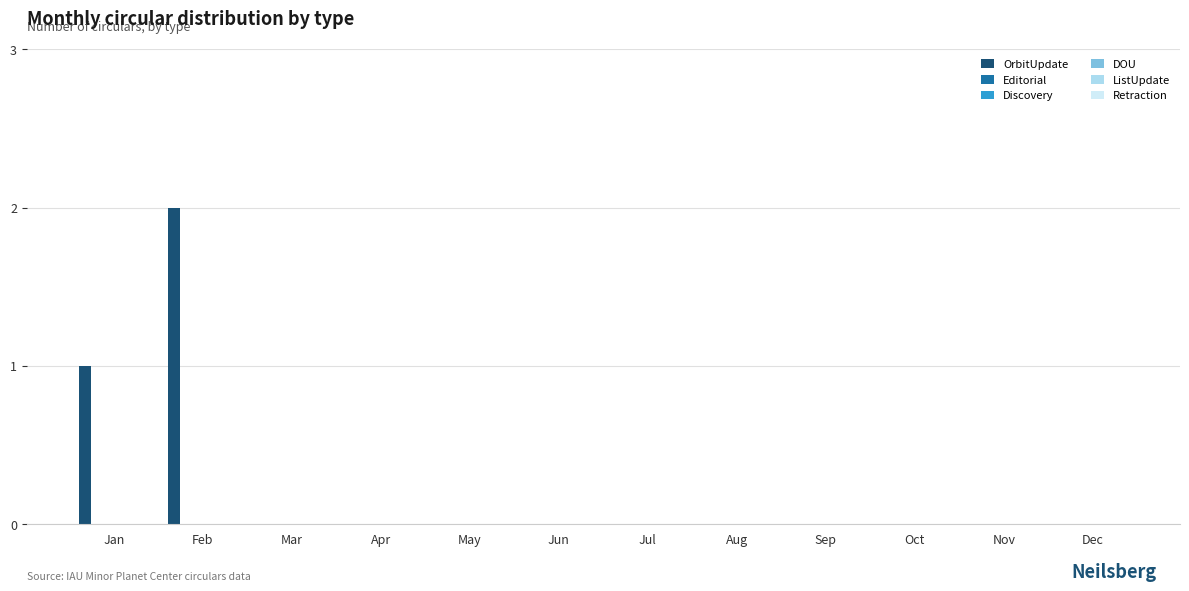

Count the number of data series in this chart.

1